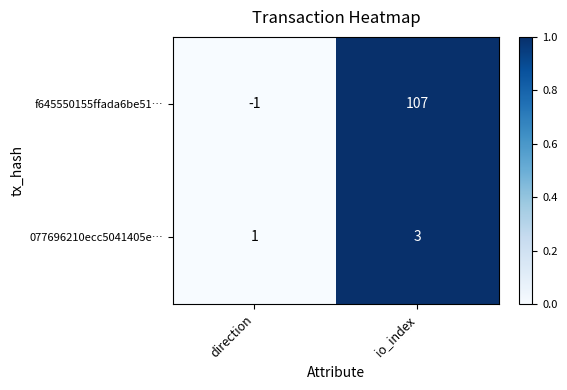

Which series has the largest total across all categories?

f645550155ffada6be51…